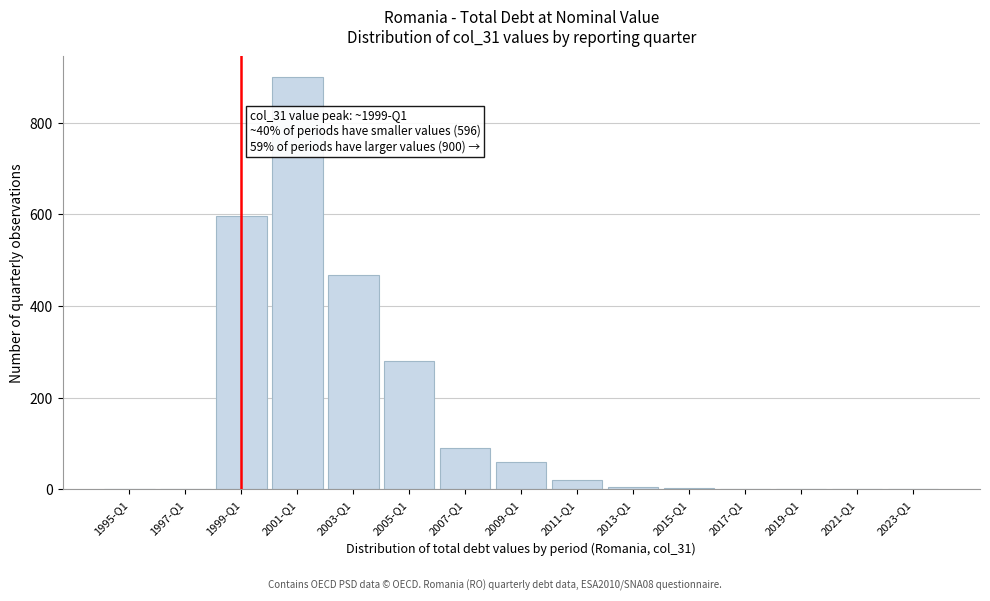

What is the change in value from 2009-Q1 to 2011-Q1?

-40